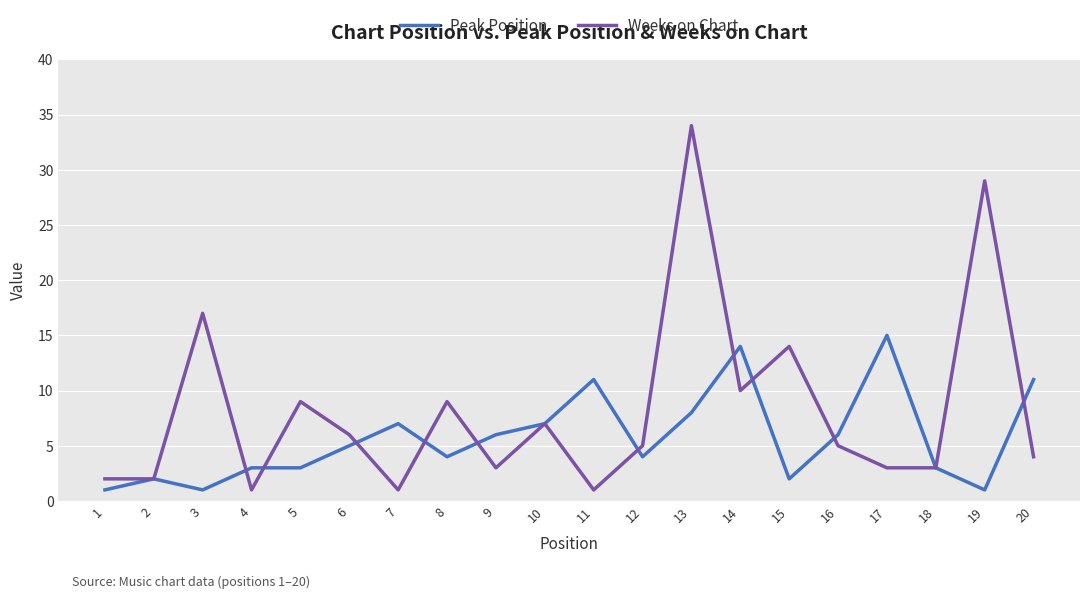

Is it true that Peak Position equals 1 at 3?

True